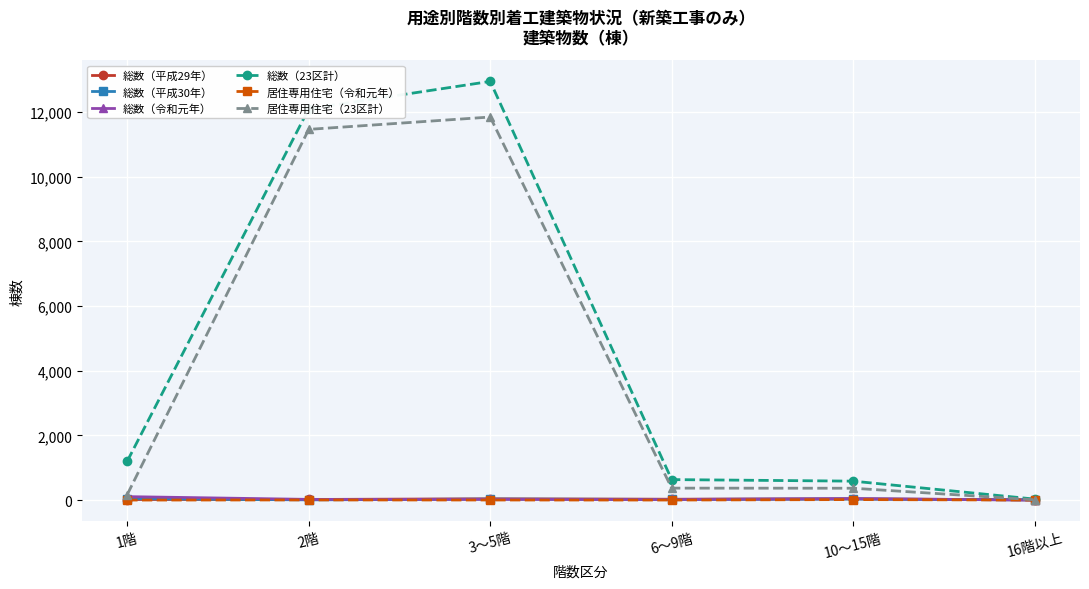

Is this an area chart (filled region under the line)?

No